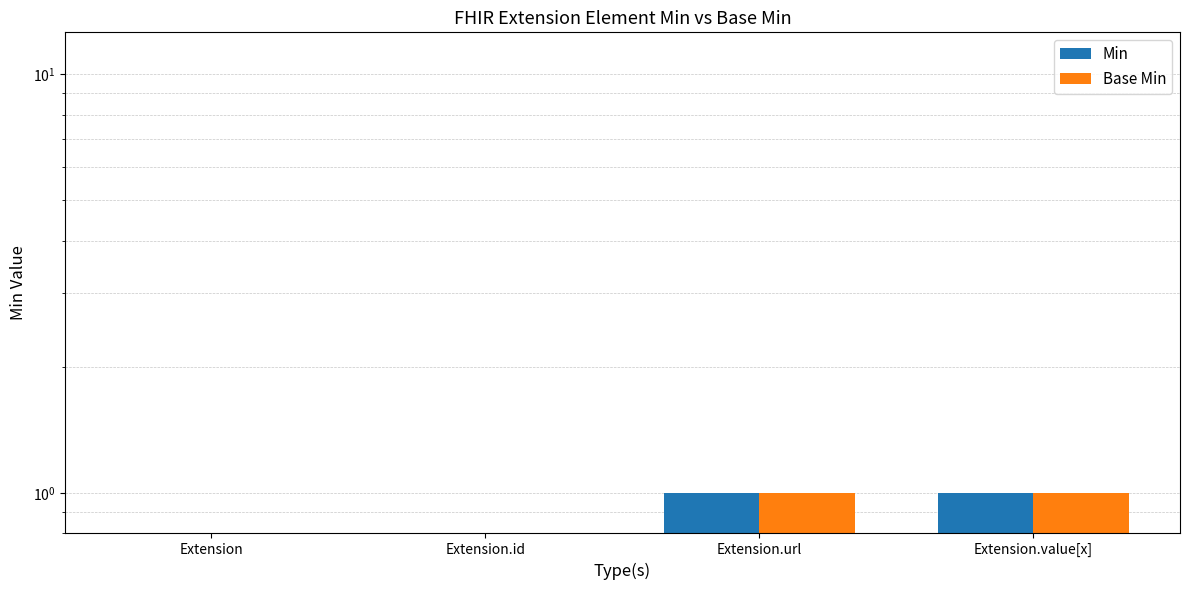

Reading left to right, what are all the values shown in this chart?

Min: 0	0	1	1
Base Min: 0	0	1	1